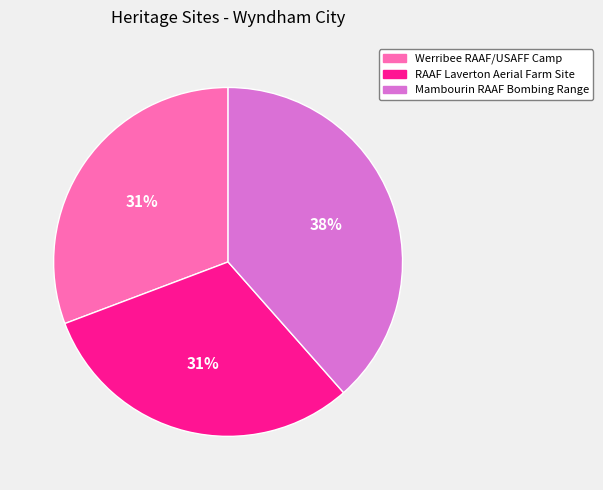

Does RAAF Laverton Aerial Farm Site represent more than half of the total?

No